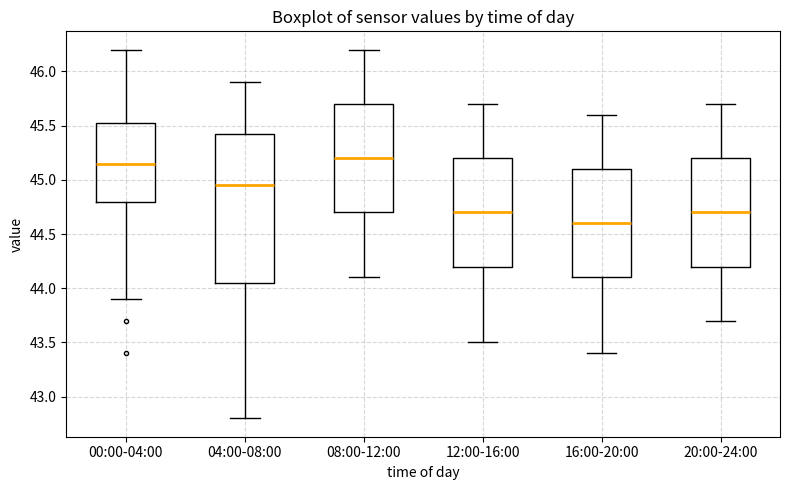

Where is the lower edge of the box for 00:00-04:00 on the y-axis? The values are not printed on the chart, so give them approximately, as read against the axis.

44.80